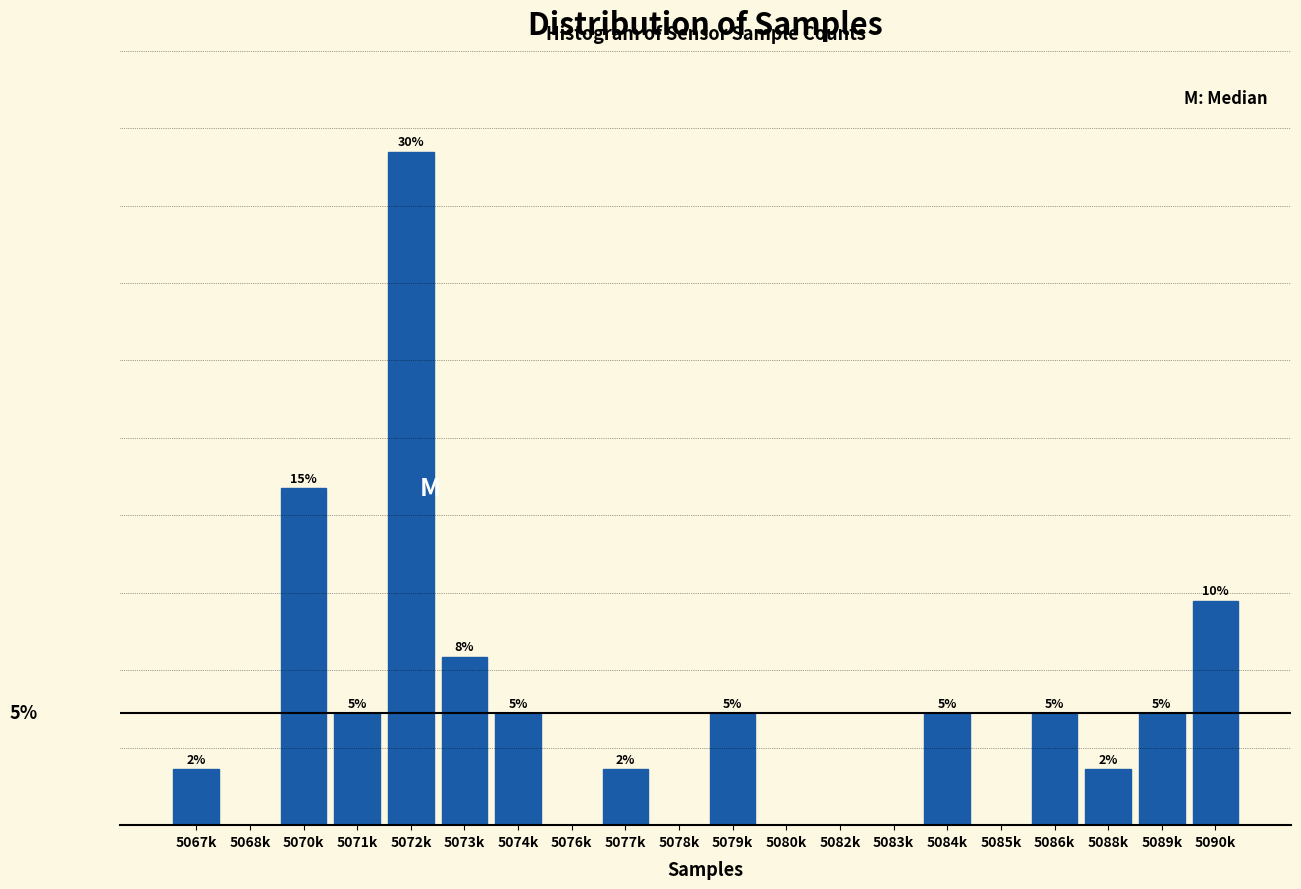

At which label is the value closest to 15?

5070k